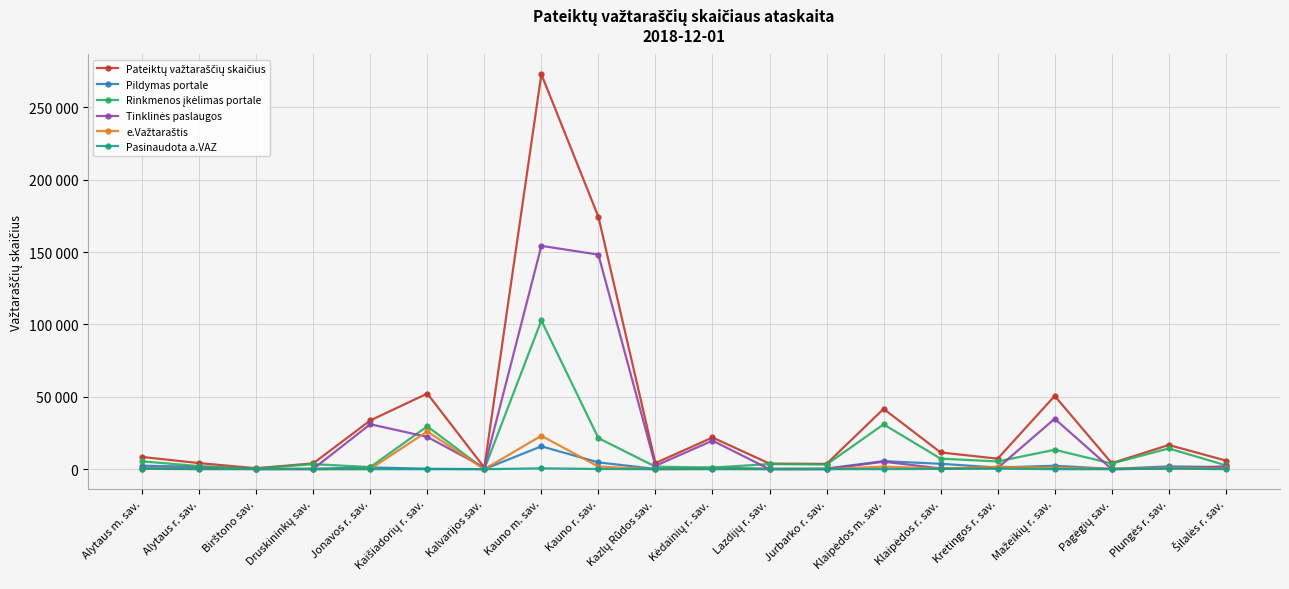

Is this an area chart (filled region under the line)?

No